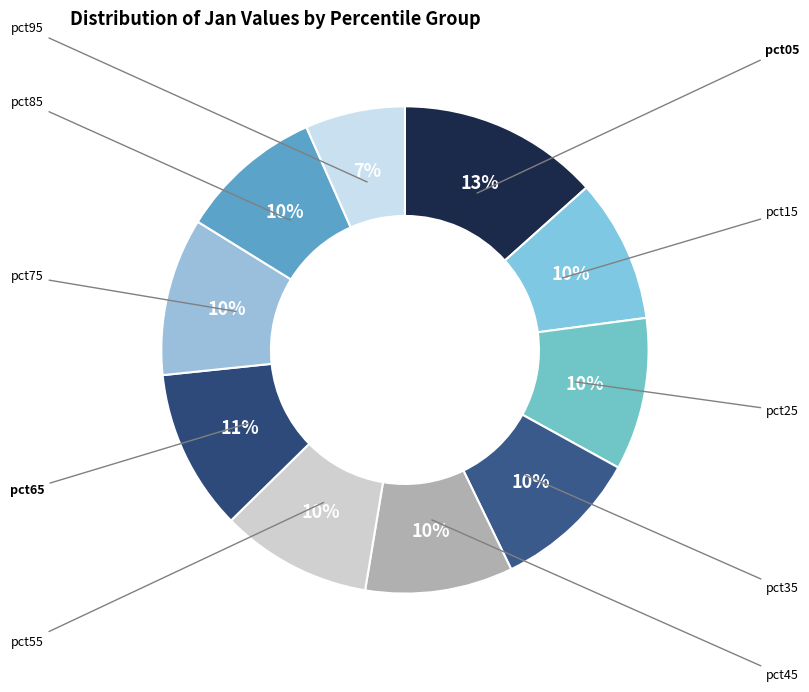

Is it true that pct55 is 10% of the pie?

True